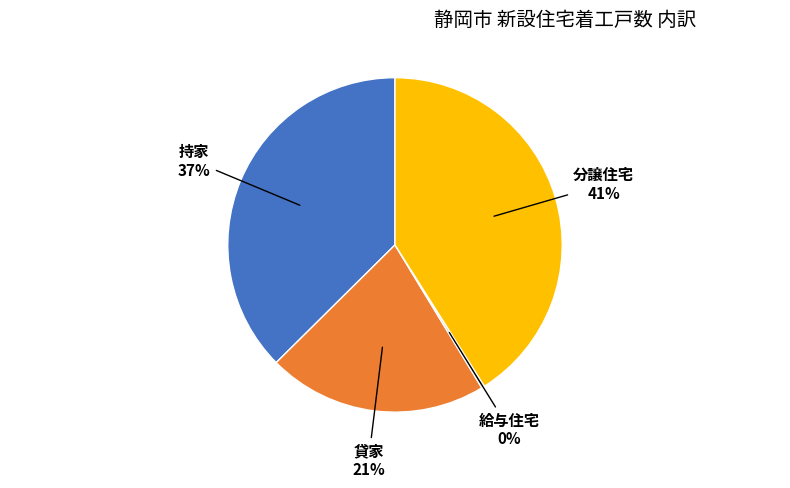

To the nearest percent, what portion does 持家 represent?

37%